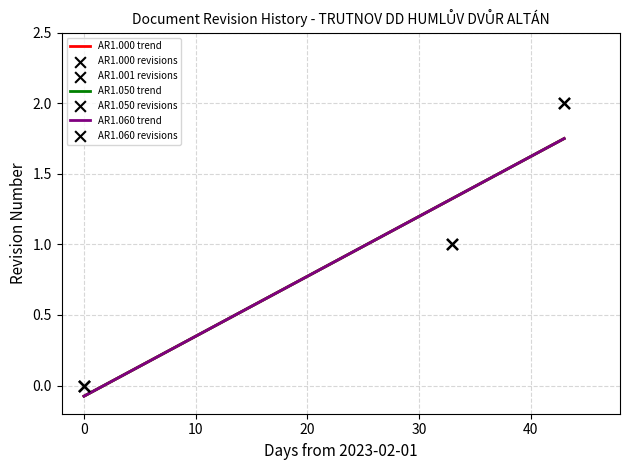

Which has a higher value, AR1.000 SEZNAM PŘÍLOH 2023-02-01 or AR1.060 ŘEZY 2023-03-16?

AR1.060 ŘEZY 2023-03-16